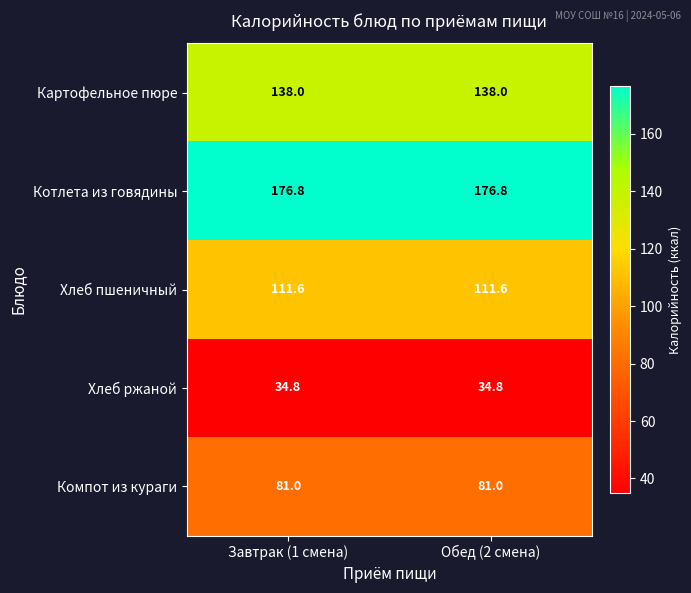

Reading left to right, list all the values displayed in this chart.

Картофельное пюре: 138.0	138.0
Котлета из говядины: 176.8	176.8
Хлеб пшеничный: 111.6	111.6
Хлеб ржаной: 34.8	34.8
Компот из кураги: 81.0	81.0